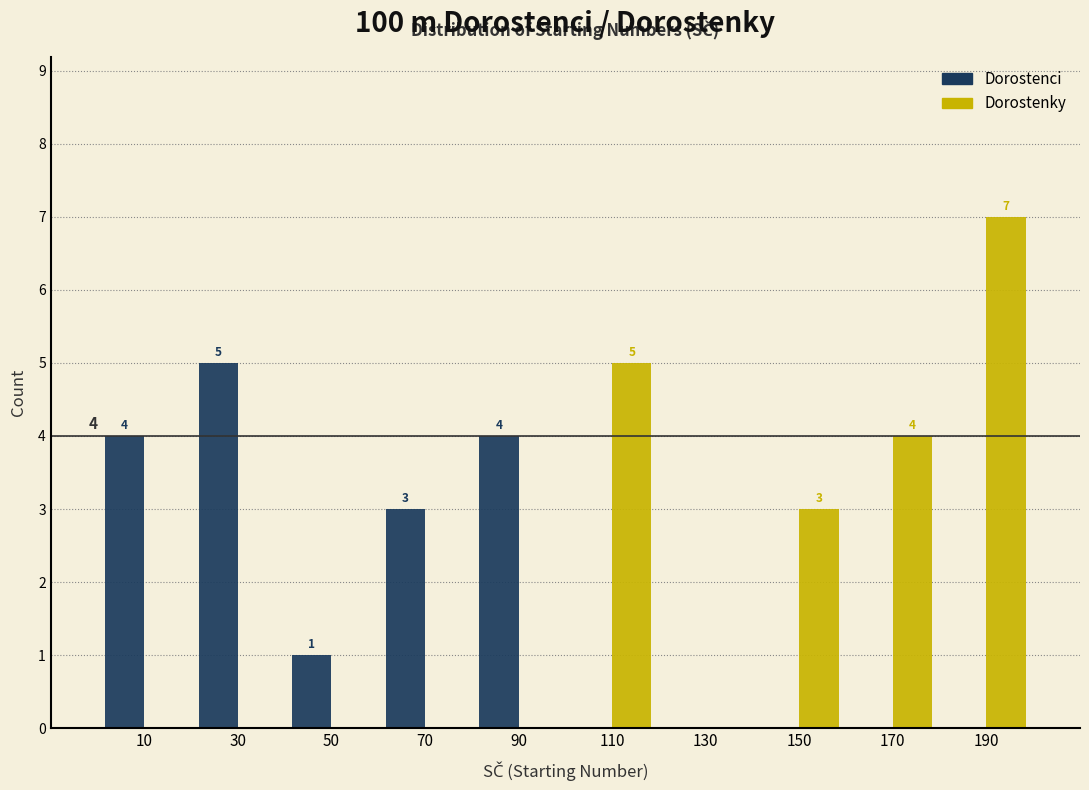

In the Dorostenky series, which range on the x-axis has the tallest bar?

180 to 200